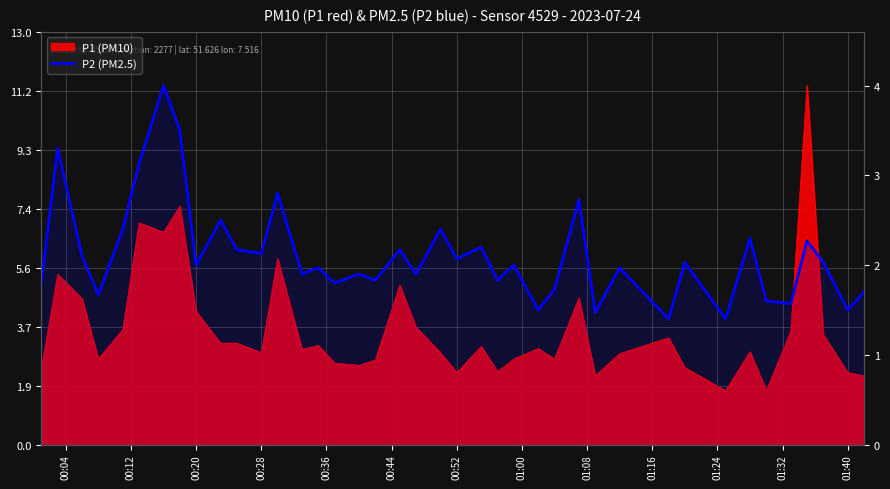

What is the value of the 37th point from the left?

2.3